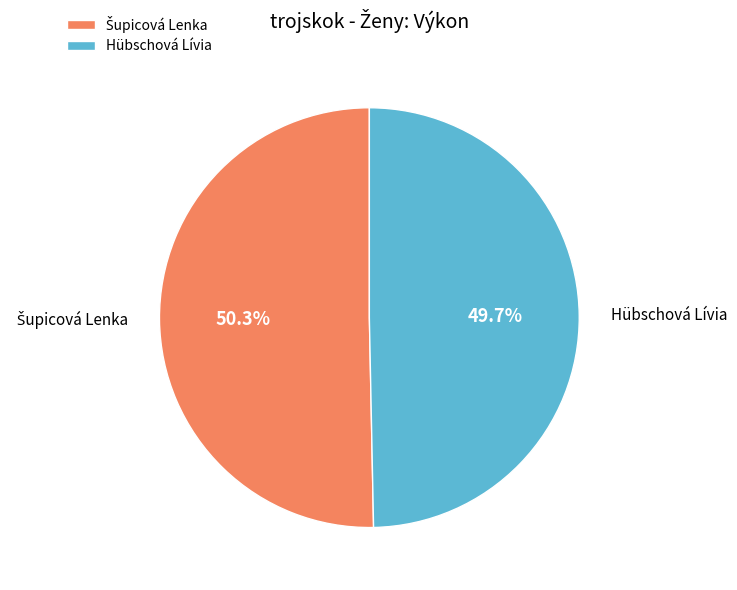

How many slices are in this pie chart?

2